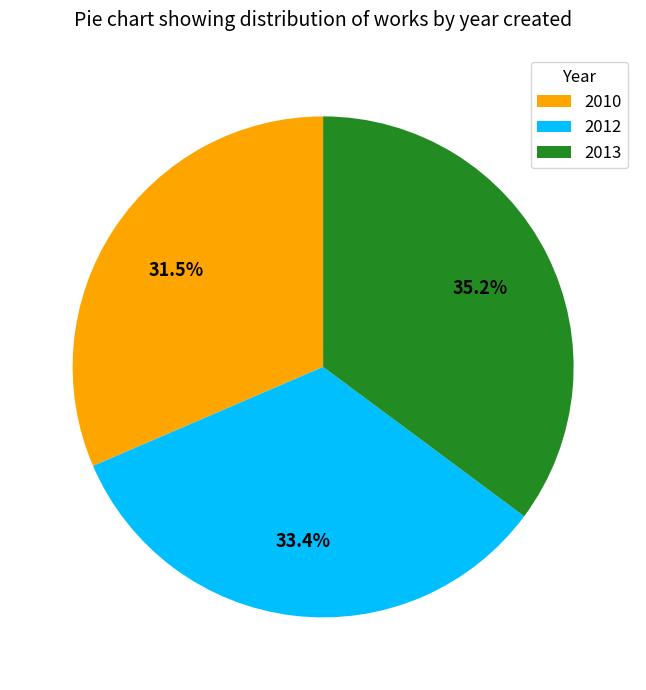

Approximately how many times larger is the value at 2010 compared to 2013?

0.9